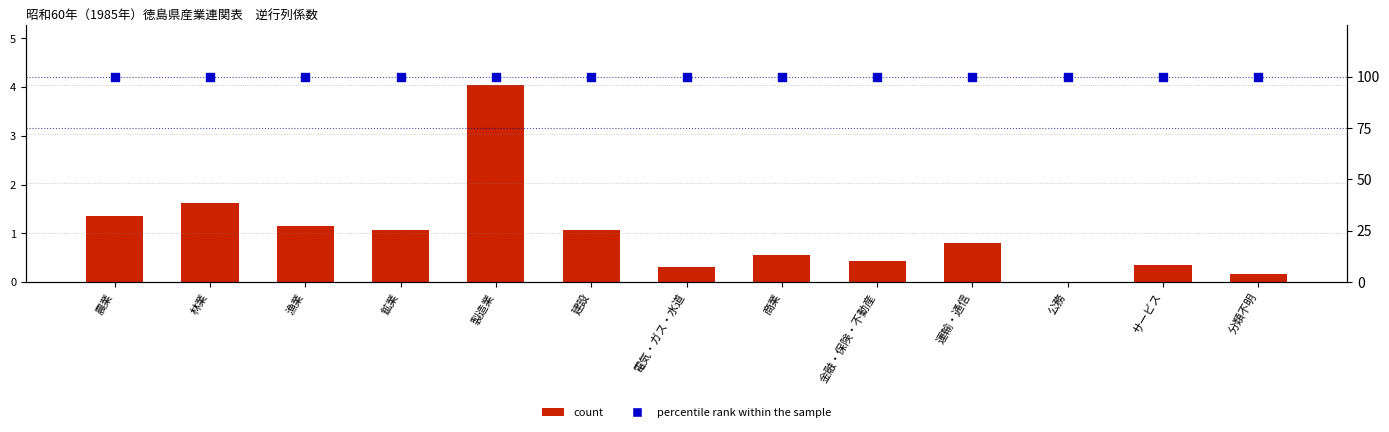

Which series contains the highest Y value?

percentile rank within the sample